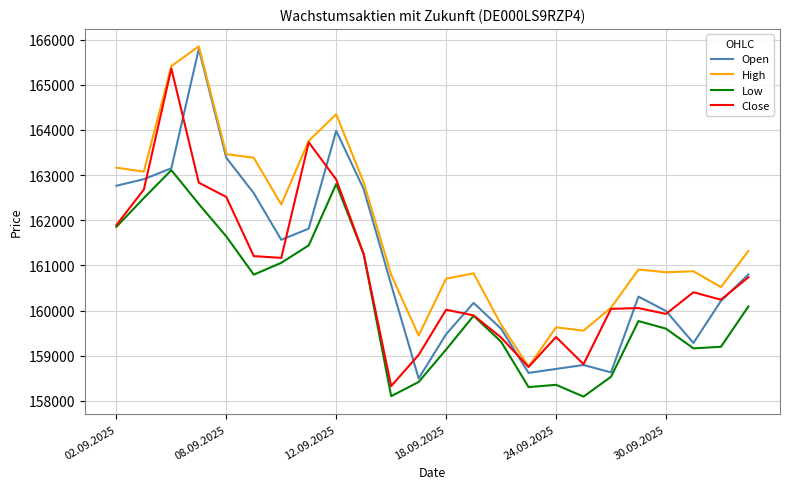

True or false: Low and High cross at least once.

False